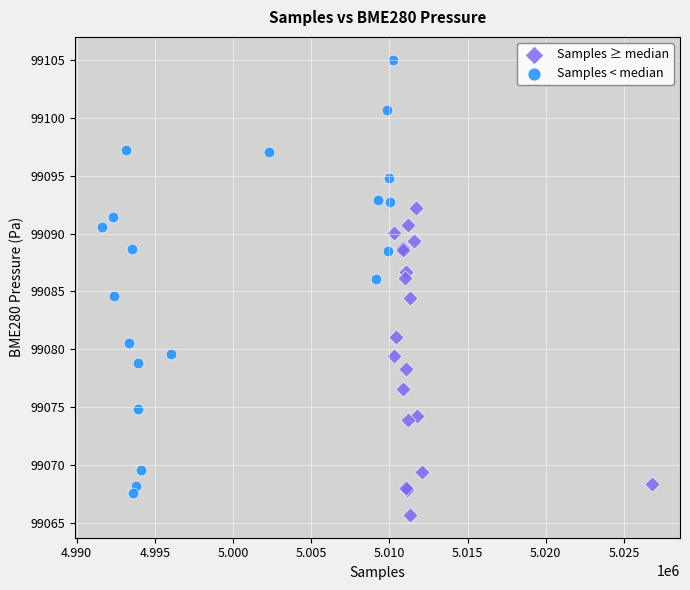

Which series contains the highest Y value?

Samples < median